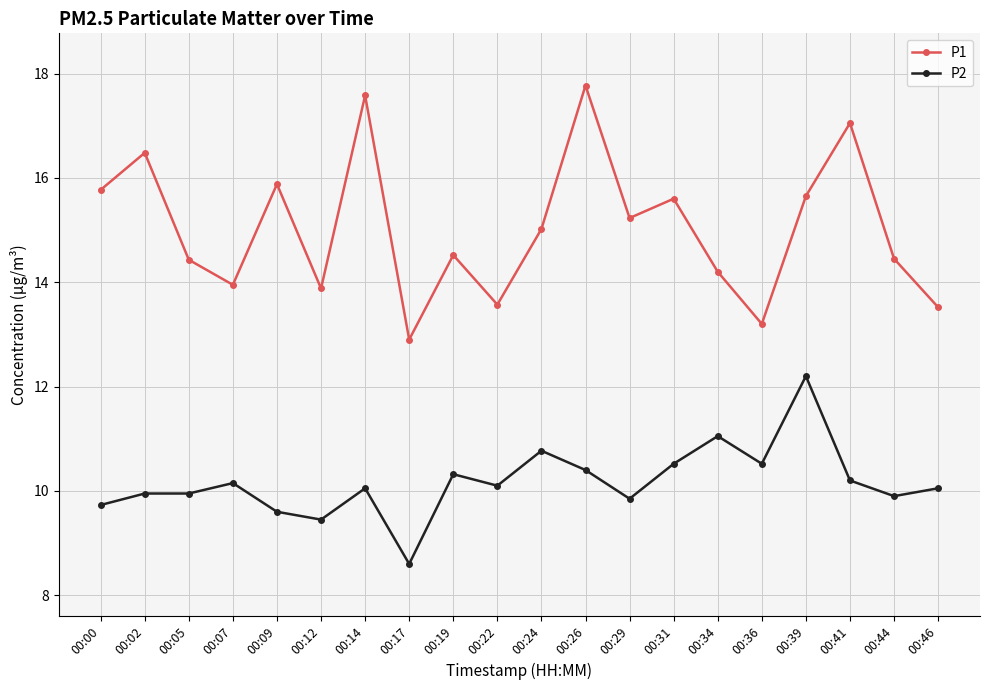

Which series has the largest total across all categories?

P1